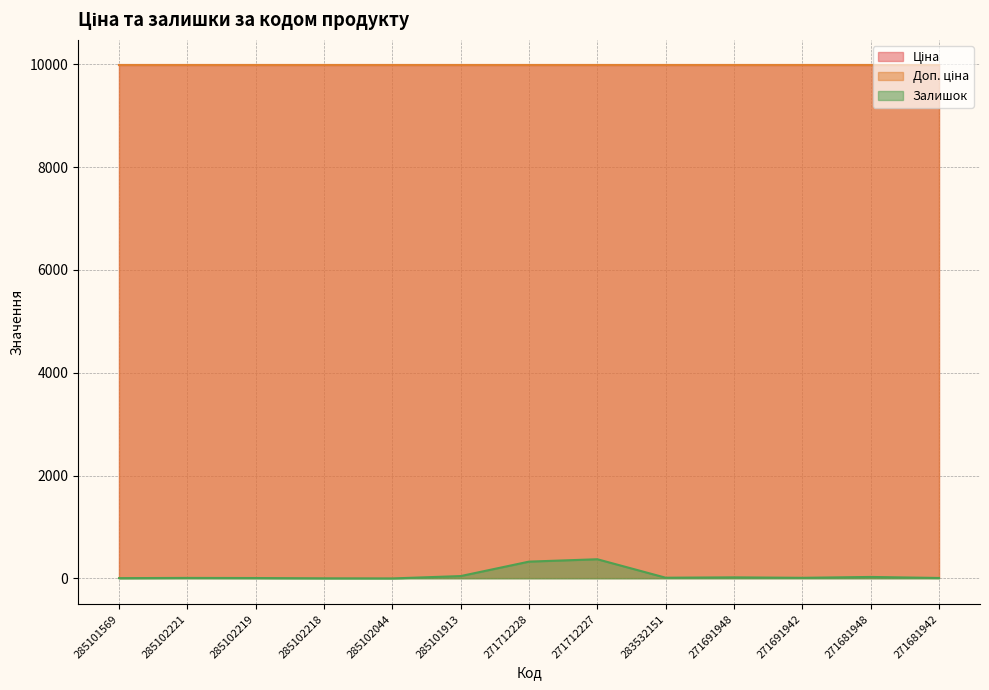

Count the number of categories in the chart.

13